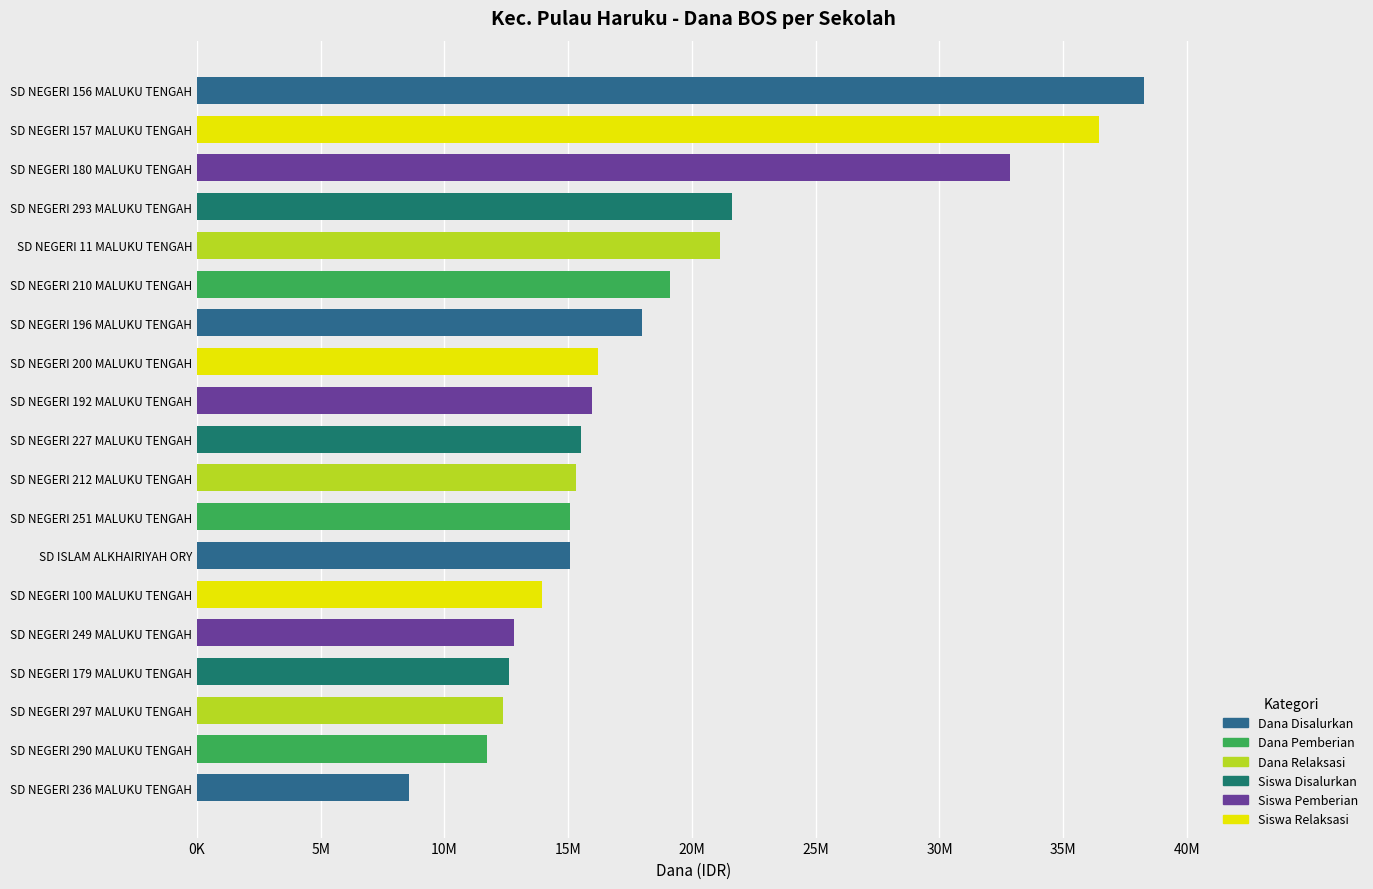

Are the bars horizontal?

Yes